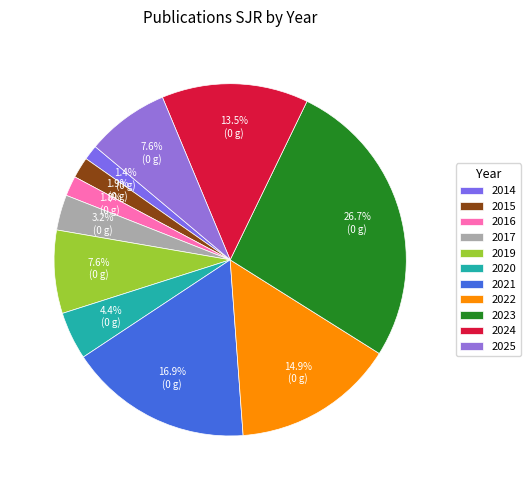

What is the total percentage of 2020 and 2015?

6.3%